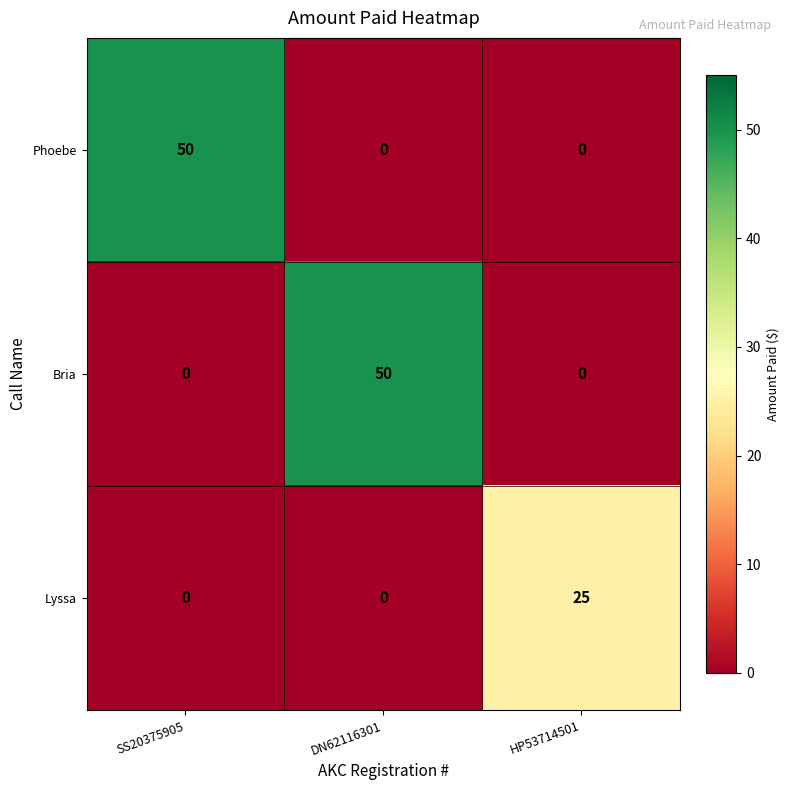

The value of Lyssa at SS20375905 is 0. True or false?

True